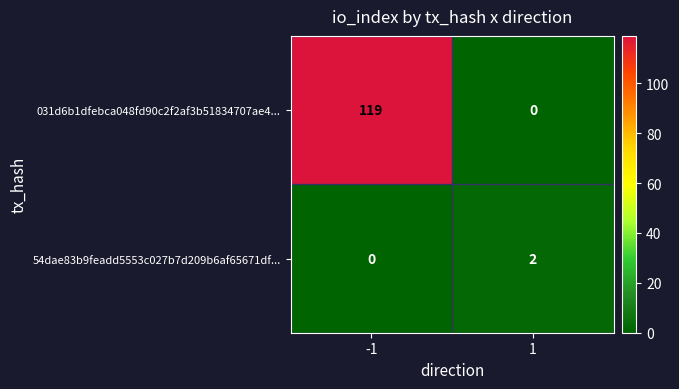

What is the difference between the maximum and minimum values in the 031d6b1dfebca048fd90c2f2af3b51834707ae4... series?

119